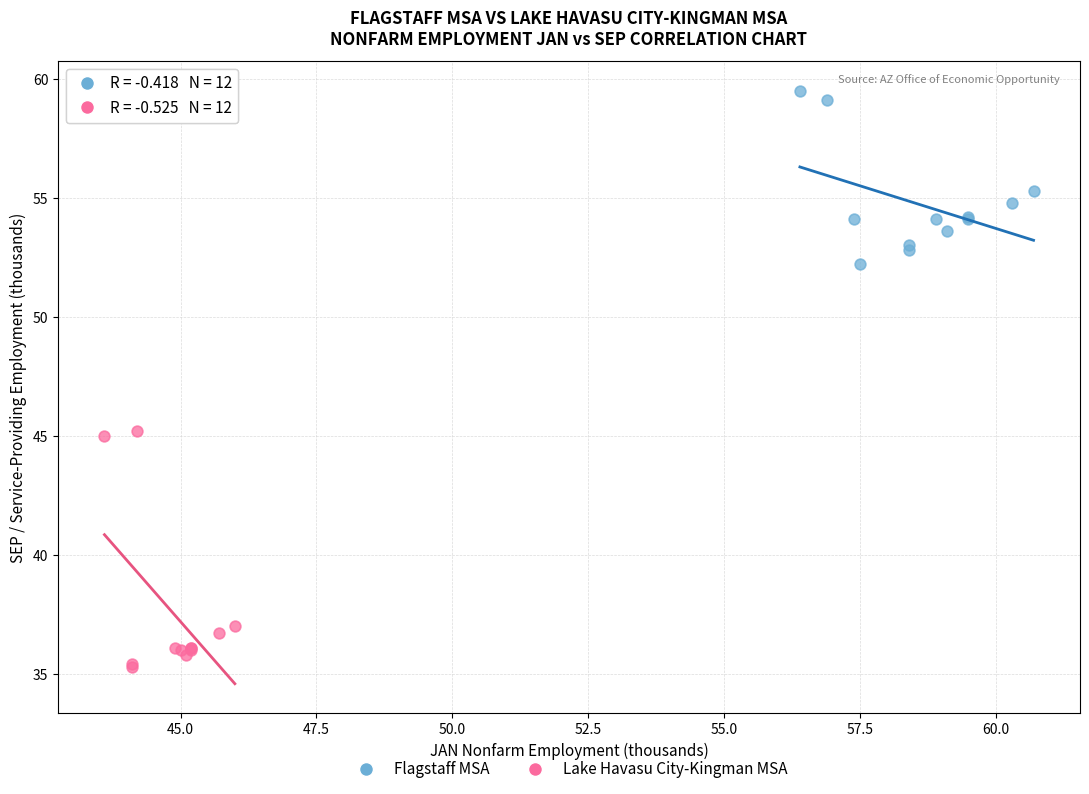

Which series contains the lowest Y value?

Lake Havasu City-Kingman MSA